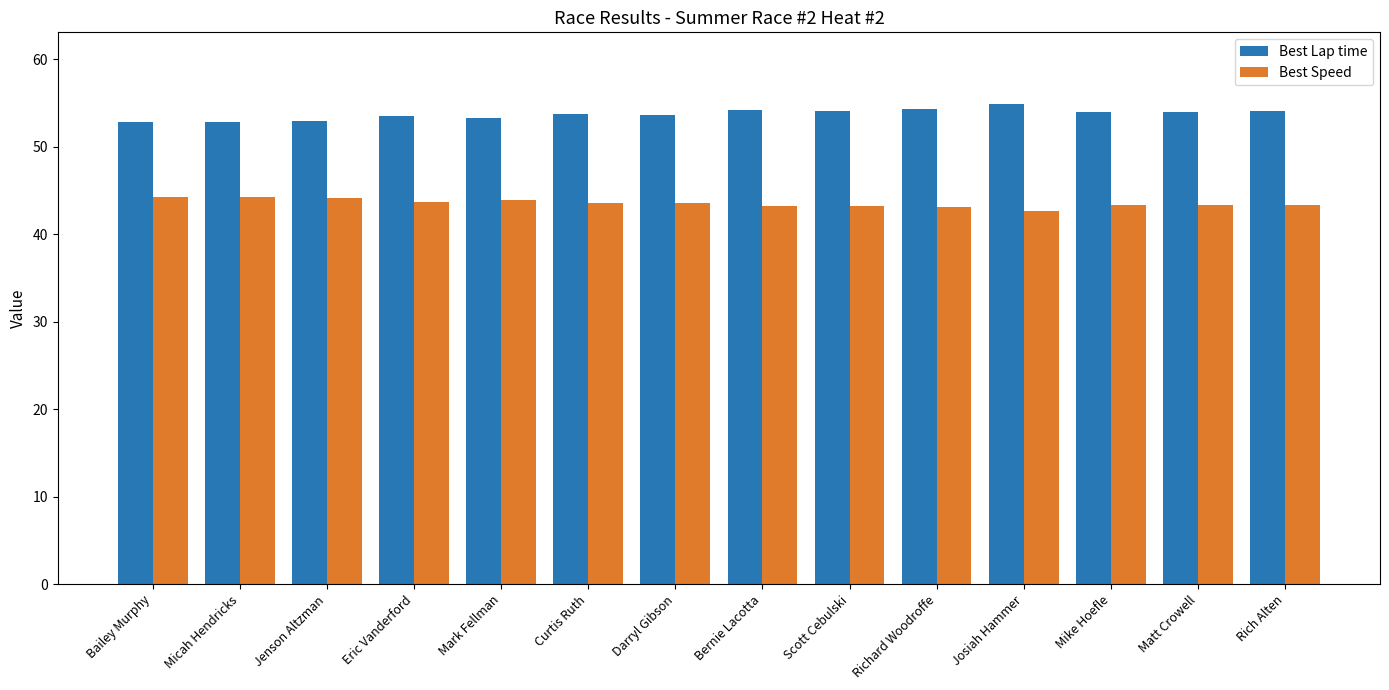

What is the minimum value shown in the chart?

42.7